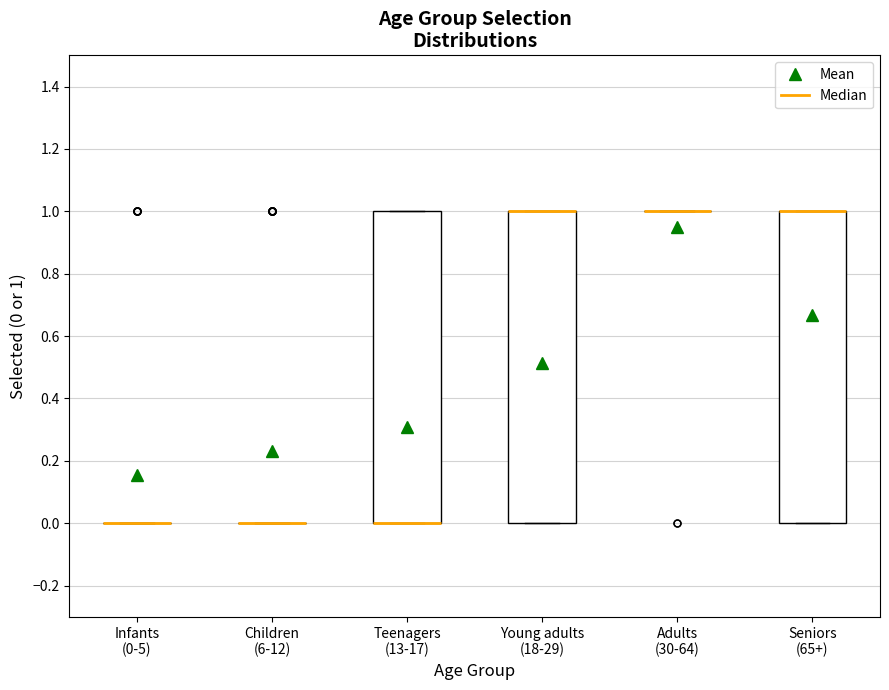

Reading left to right, read every box against the y-axis: the position of its median line, the range the box covers, and the ends of its whiskers. The values are not printed on the chart, so give them approximately, as read against the axis.

Infants (0-5): box collapsed to a line at 0, whiskers 0 to 0
Children (6-12): box collapsed to a line at 0, whiskers 0 to 0
Teenagers (13-17): median 0 (drawn on the box's lower edge), box 0 to 1, whiskers 0 to 1
Young adults (18-29): median 1 (drawn on the box's upper edge), box 0 to 1, whiskers 0 to 1
Adults (30-64): box collapsed to a line at 1, whiskers 1 to 1
Seniors (65+): median 1 (drawn on the box's upper edge), box 0 to 1, whiskers 0 to 1